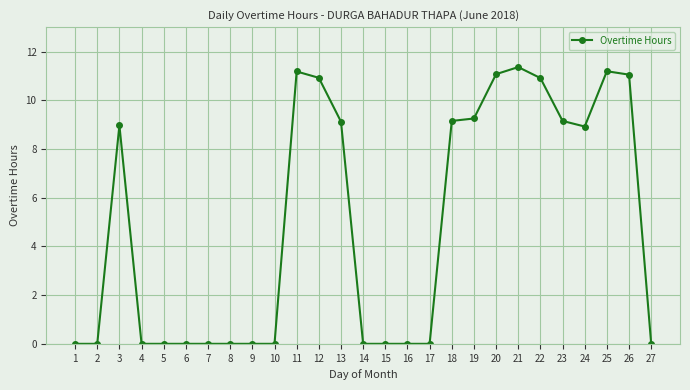

What value does the data have at 25?

11.2